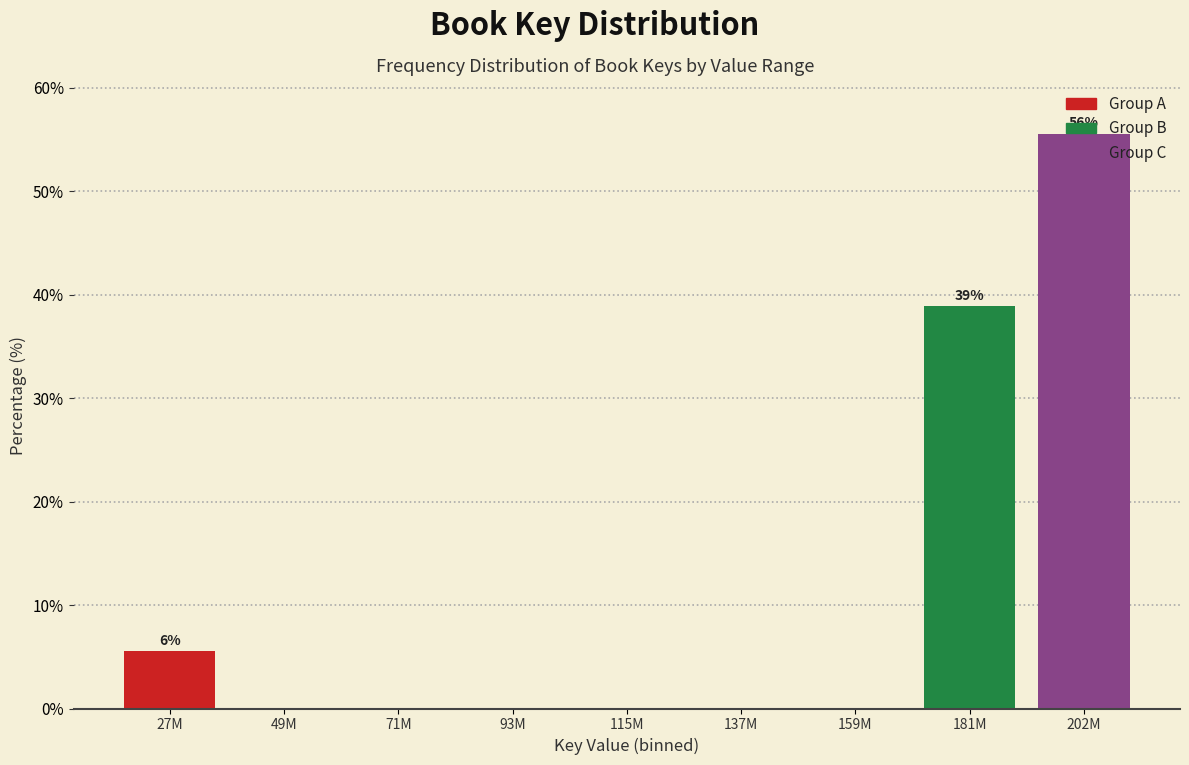

What is the ratio of the value at 181M to the value at 27M?

7.0